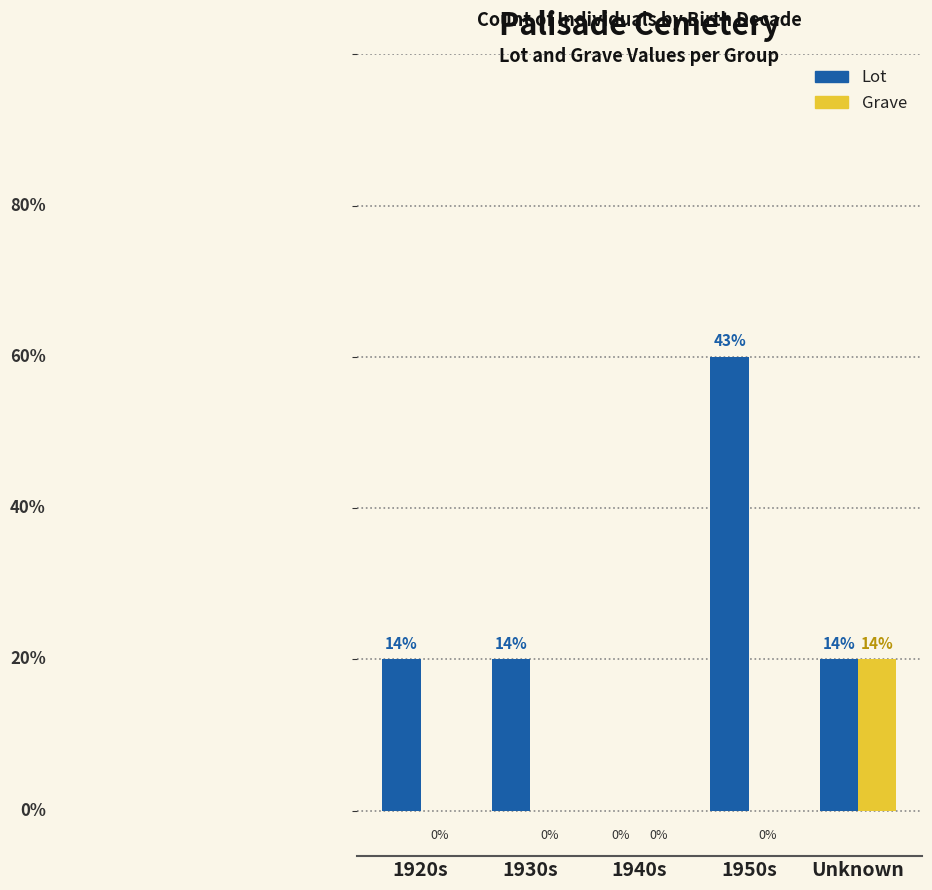

Which label corresponds to the largest value in the chart?

1950s